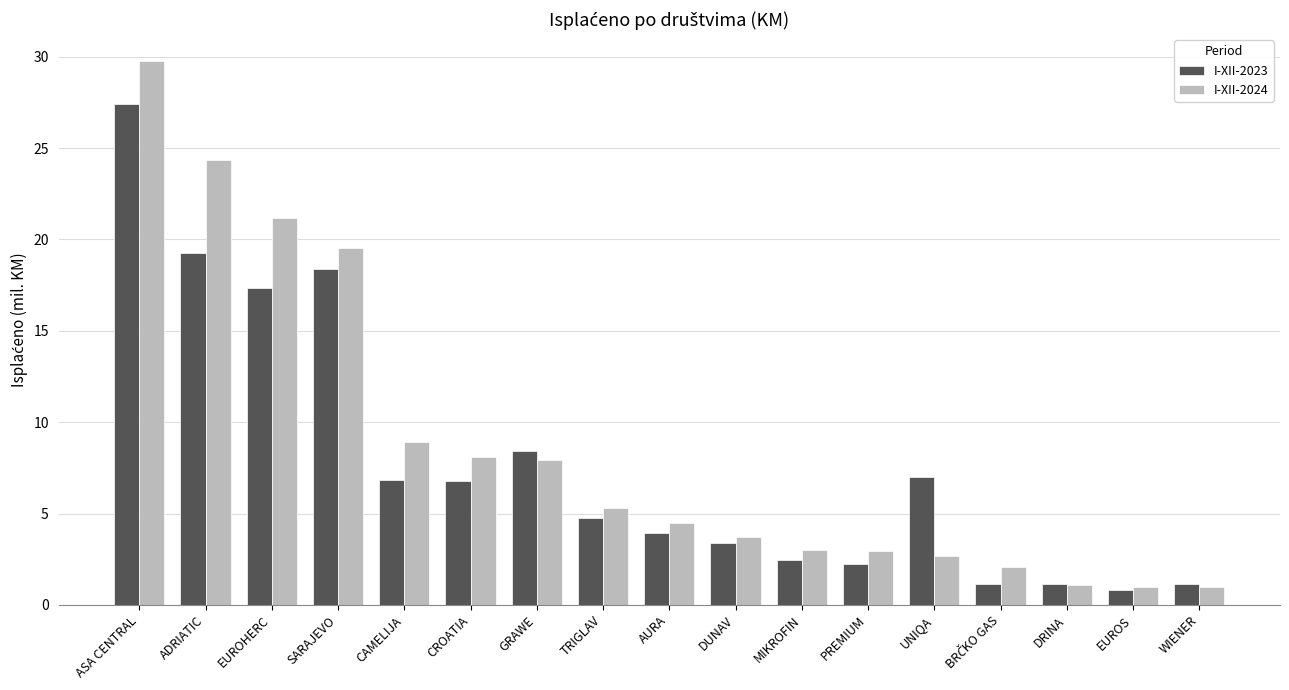

What is the difference between the highest and lowest values at WIENER?

0.2